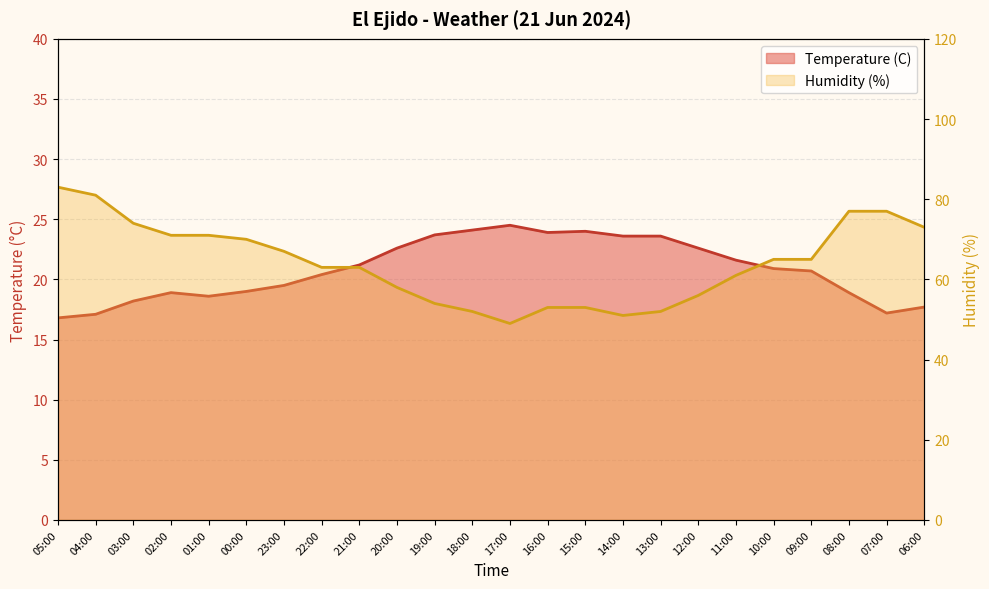

Which series has the largest total across all categories?

Humidity (%)